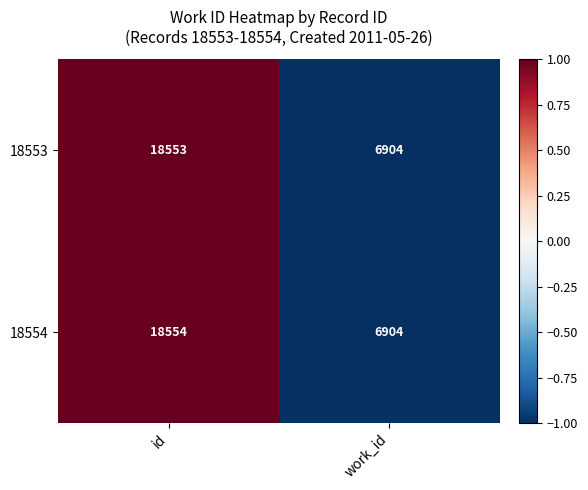

Rank the series by their average value, from highest to lowest.

18554, 18553